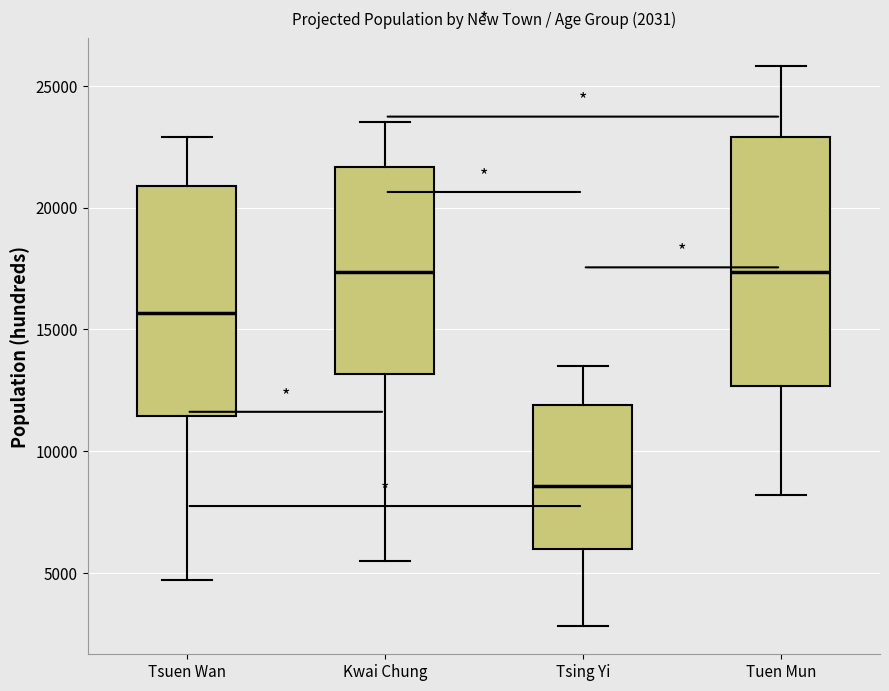

Which box is the tallest, from its lower edge to its upper edge?

Tuen Mun